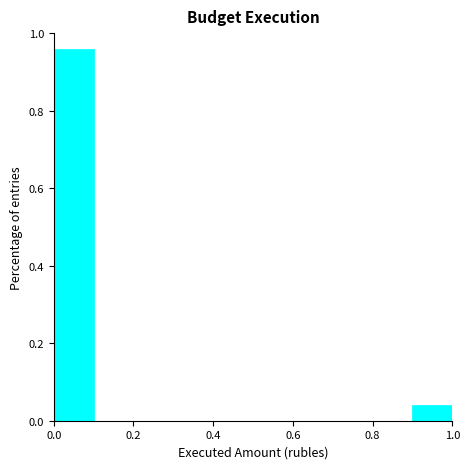

Over which range of the x-axis is the bar tallest?

0.0 to 0.1